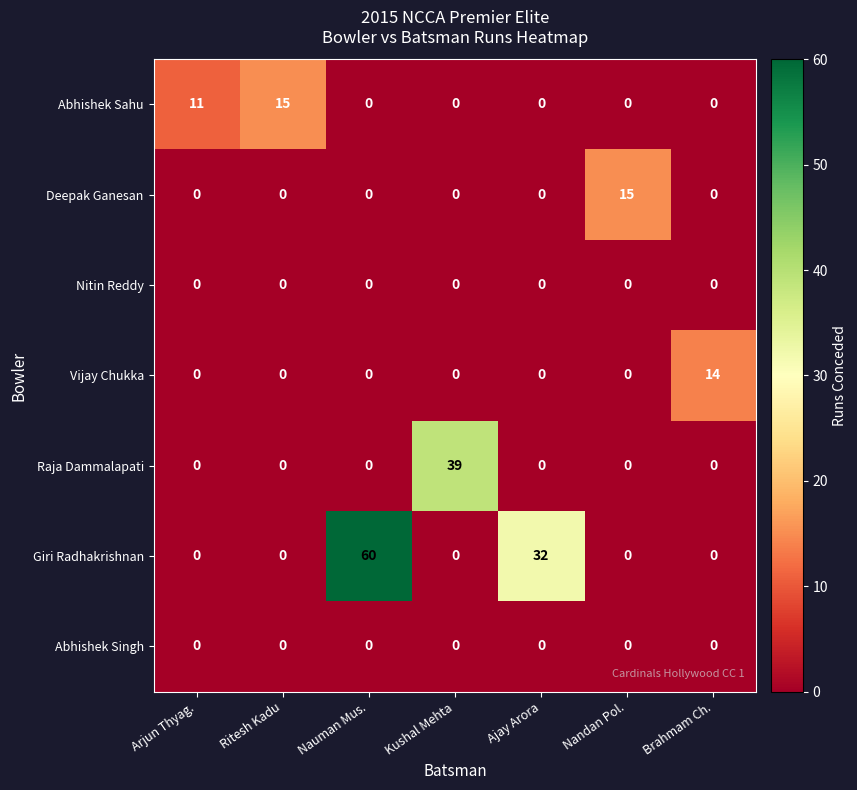

Where is Giri Radhakrishnan nearest to the value 30?

Ajay Arora